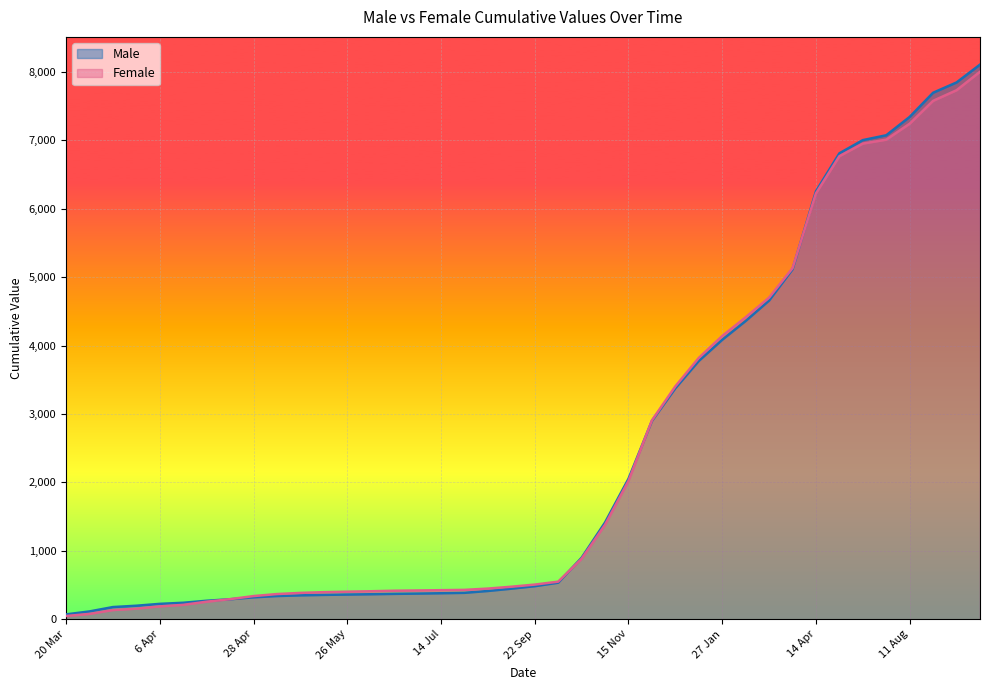

Is it true that Male equals 7343.4 at 11 Aug?

True